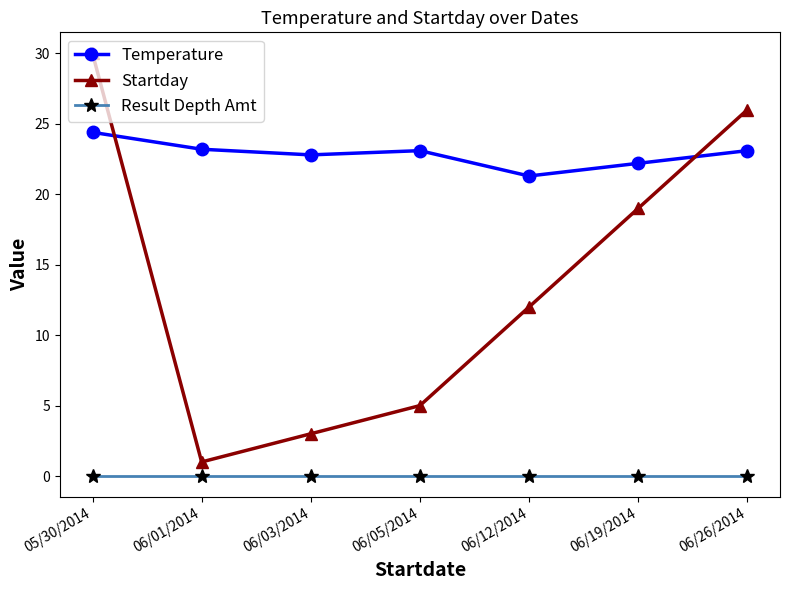

What is the difference between the maximum and second lowest values in the Temperature series?

2.2